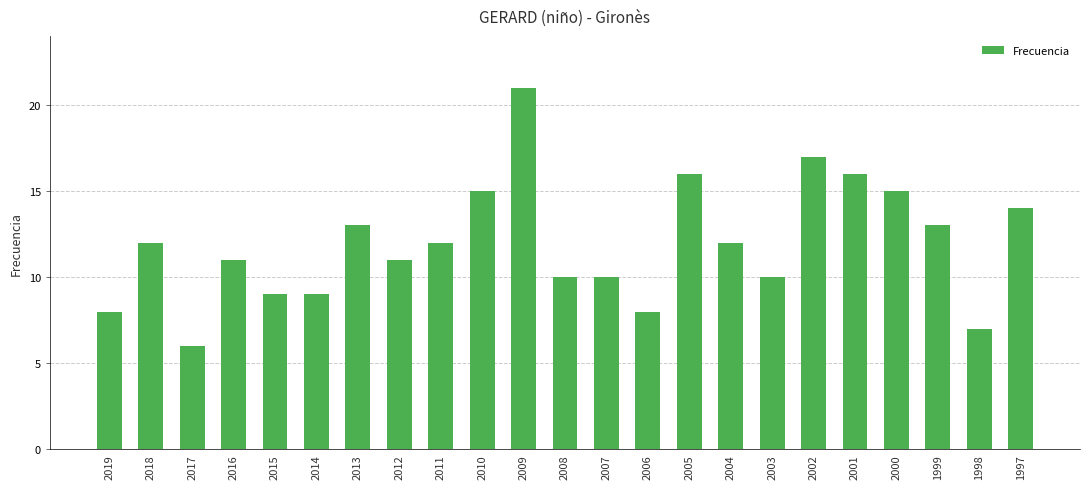

What is the minimum value shown in the chart?

6